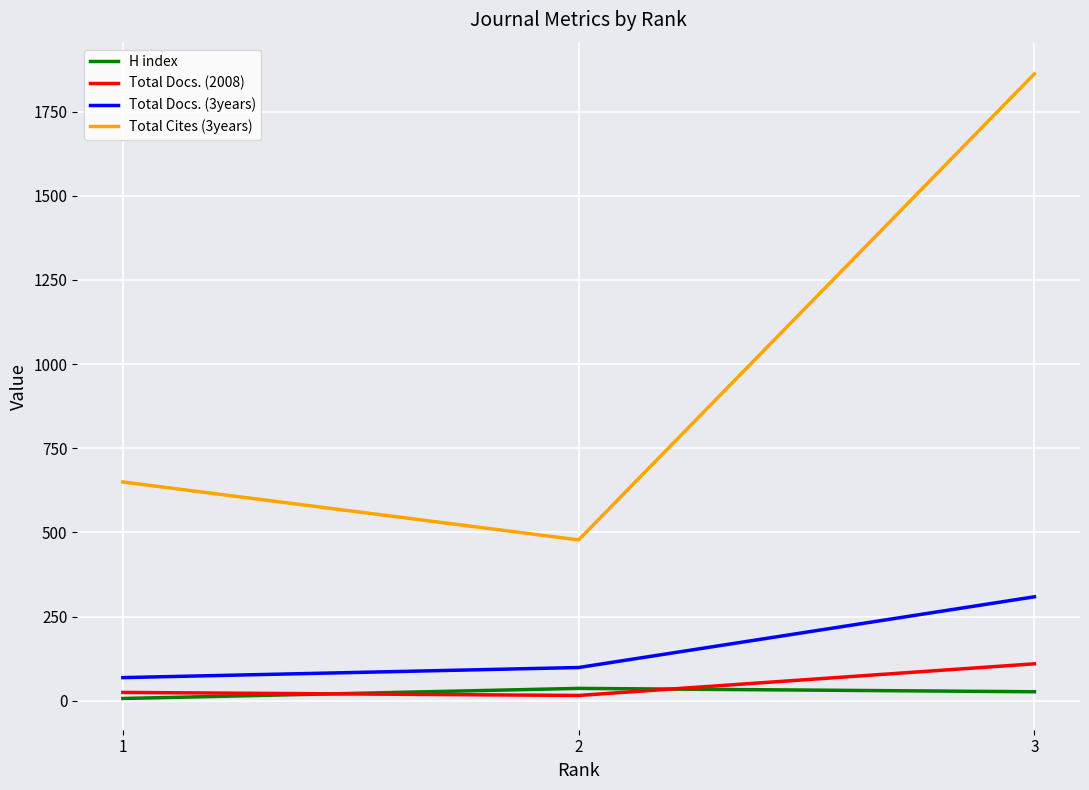

Which series has the largest total across all categories?

Total Cites (3years)